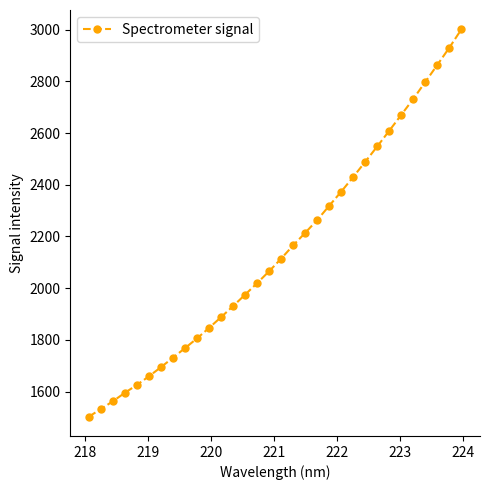

True or false: there are more than 2 points higher than both neighbors.

False